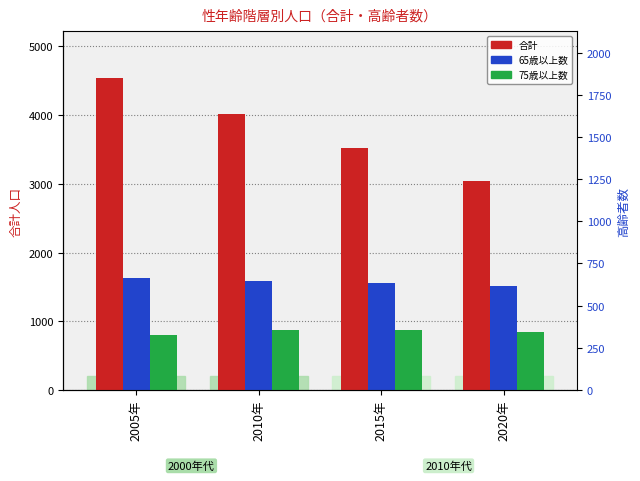

What is the difference between the maximum and minimum values in the 75歳以上数 series?

86